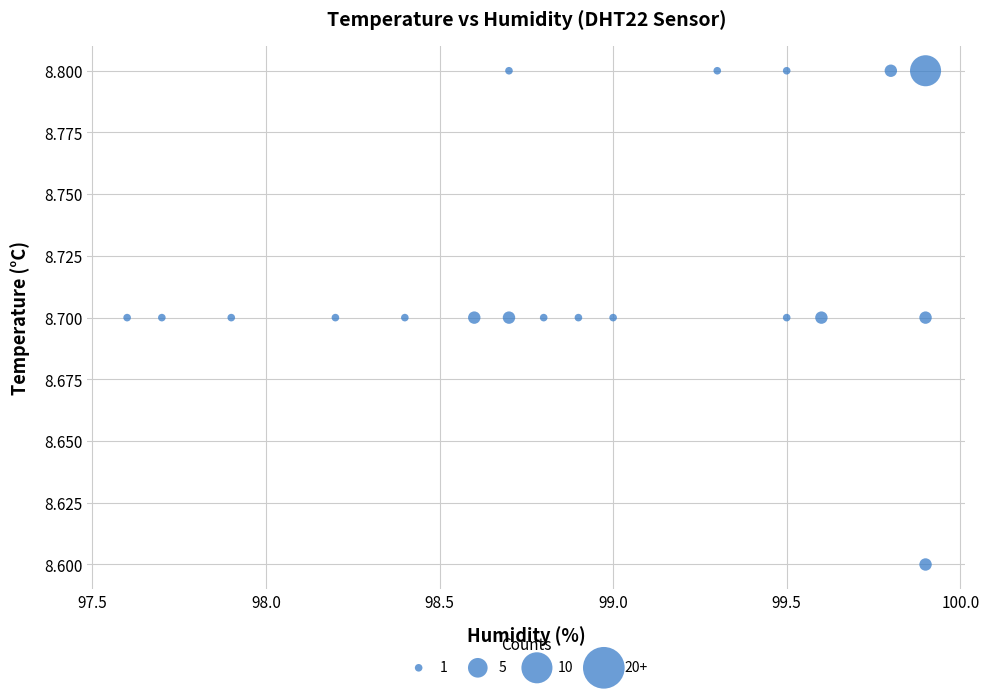

What Y value in the scatter plot is closest to 8?

8.6